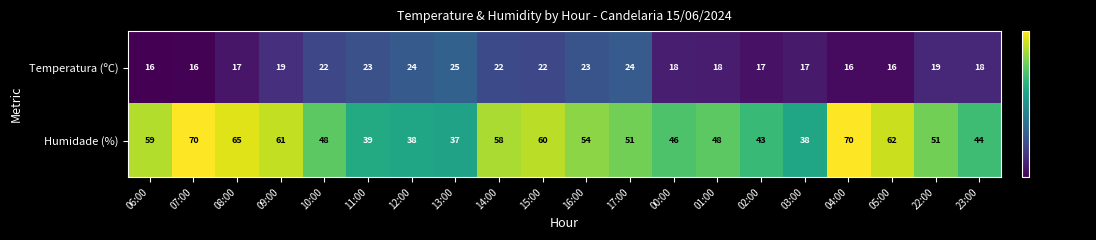

What is the difference between the maximum and minimum values in the Temperatura (ºC) series?

9